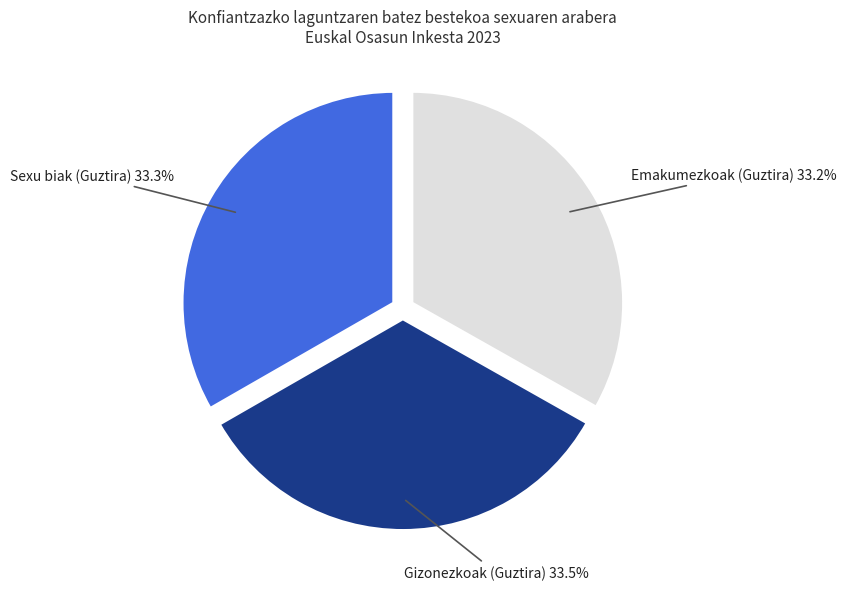

Is there a majority slice in this chart?

No